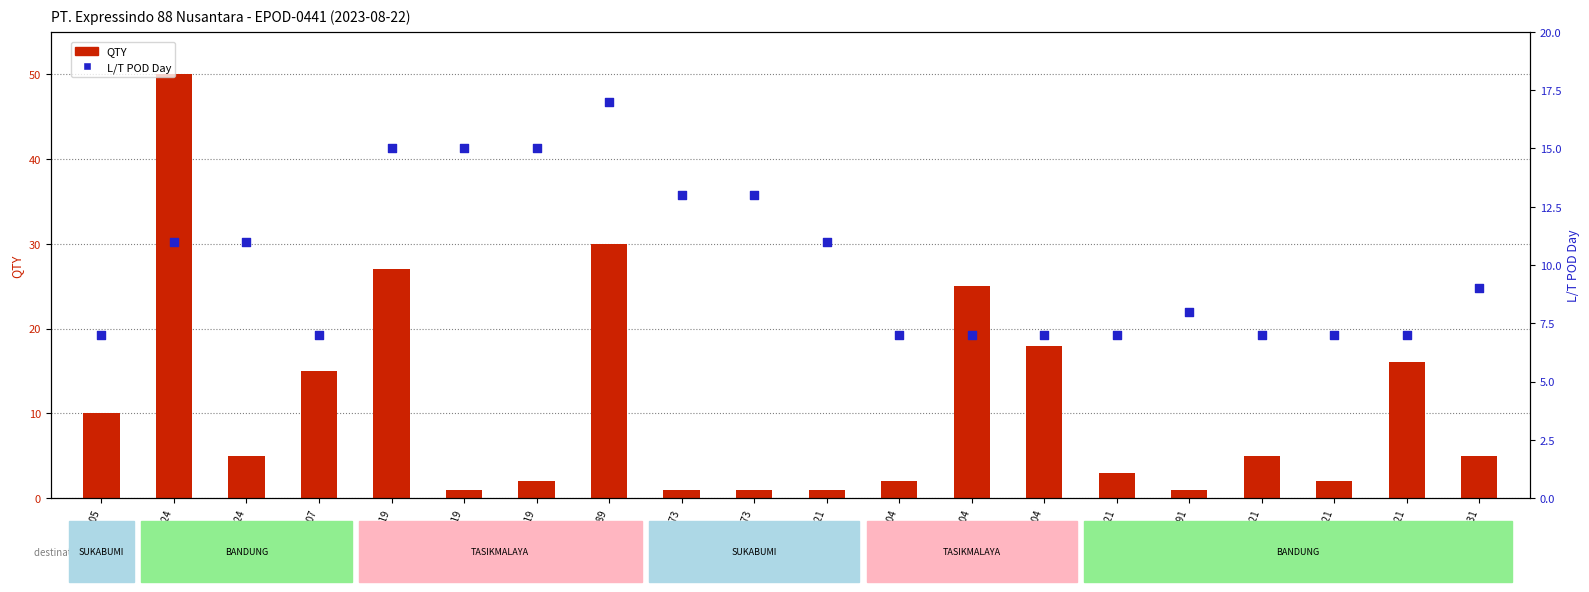

At which category is the sum across all series the highest?

SPM-08024